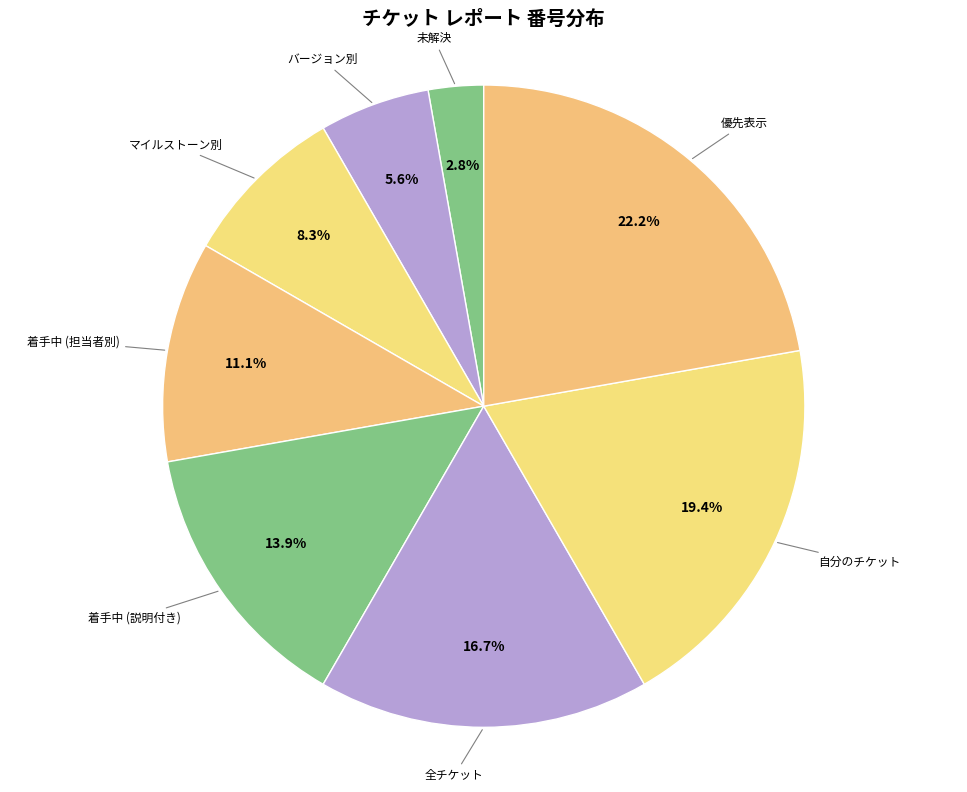

Approximately how many times larger is the value at 着手中 (担当者別) compared to 着手中 (説明付き)?

0.8